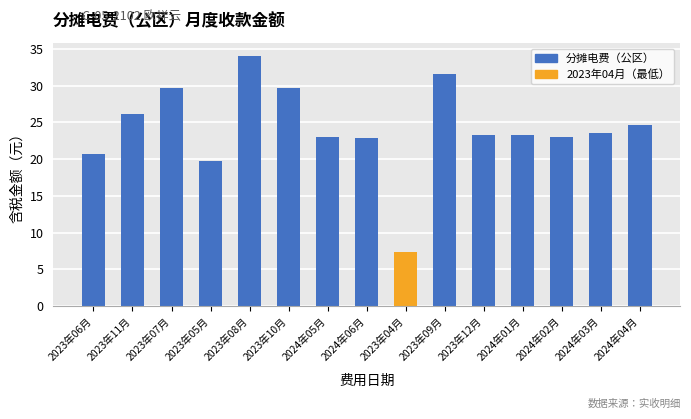

What is the smallest value displayed?

7.4